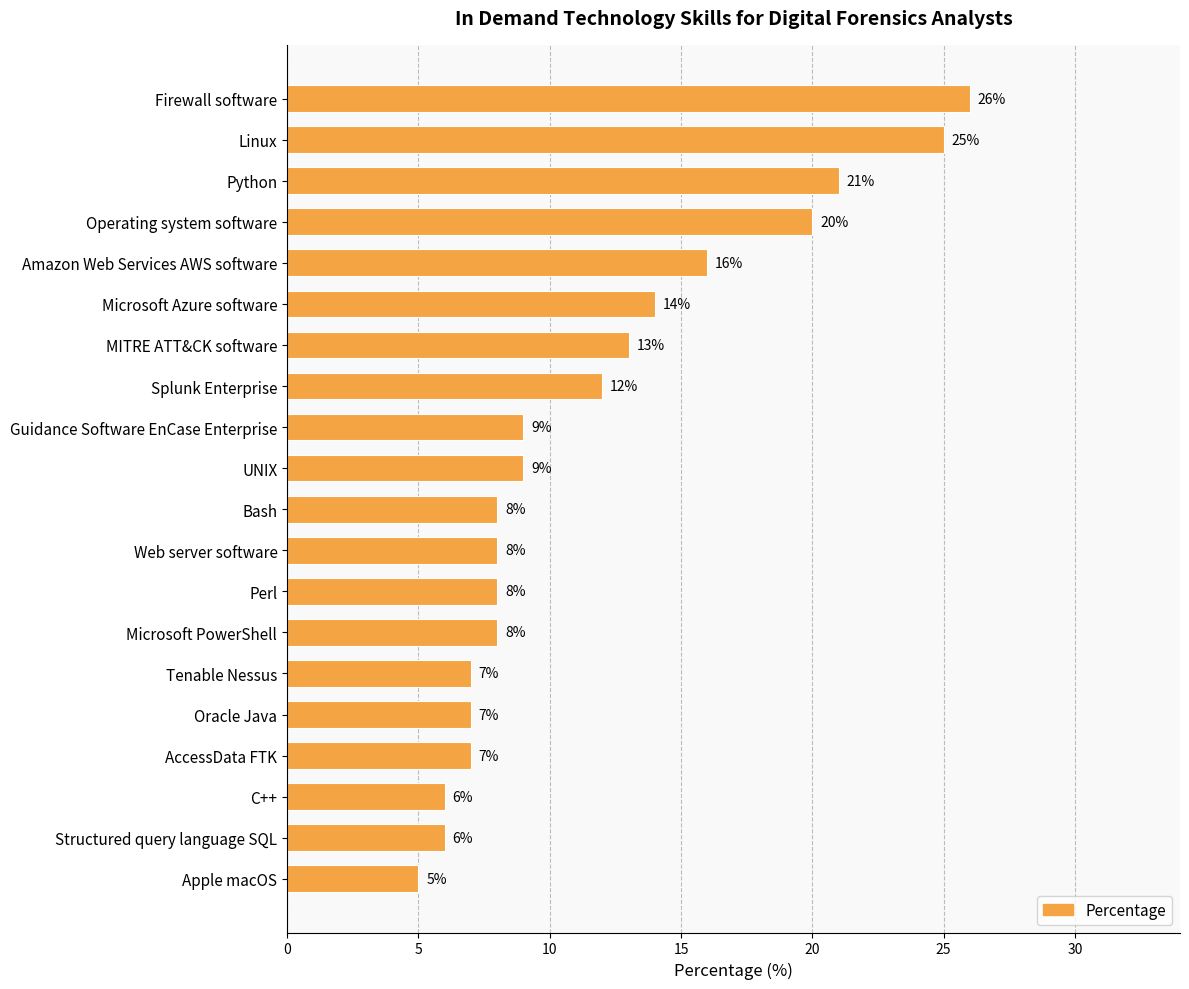

What is the sum of all values?

235